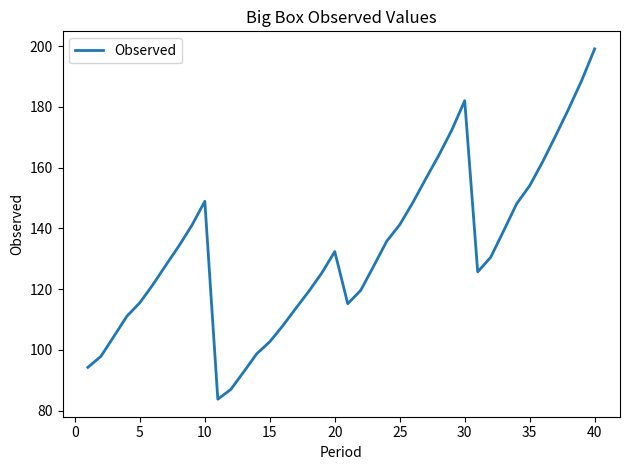

What is the difference between the maximum and minimum values?

115.3